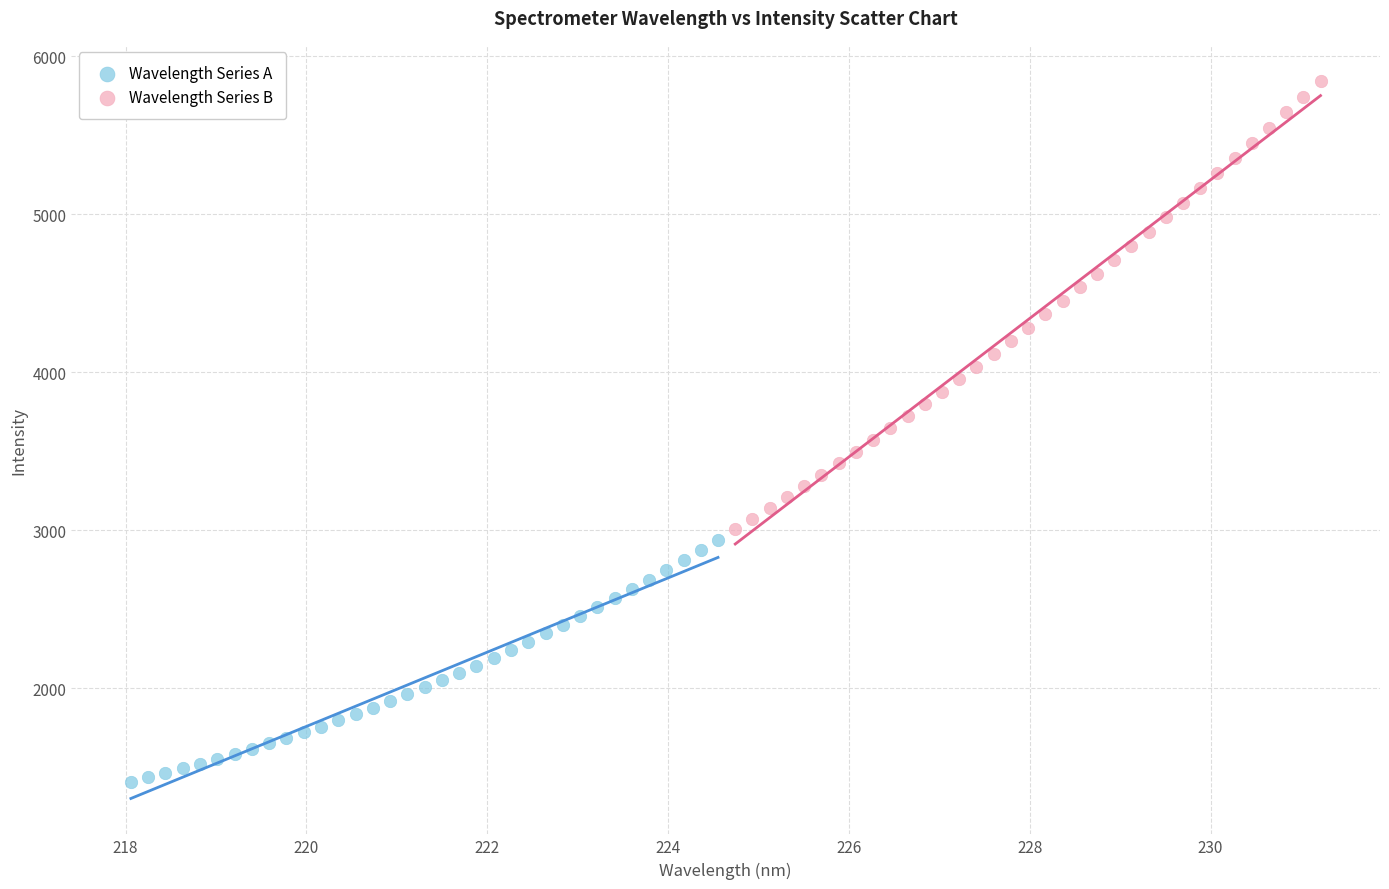

Which series contains the highest Y value?

Wavelength Series B